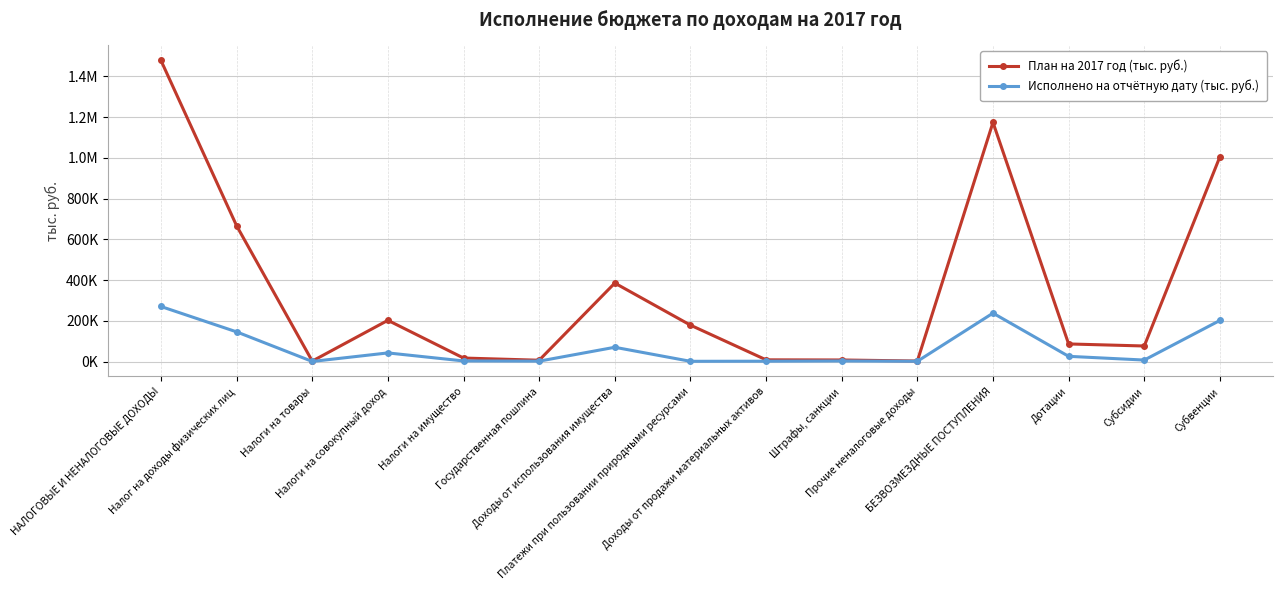

Does the chart display data point markers on the line(s)?

Yes